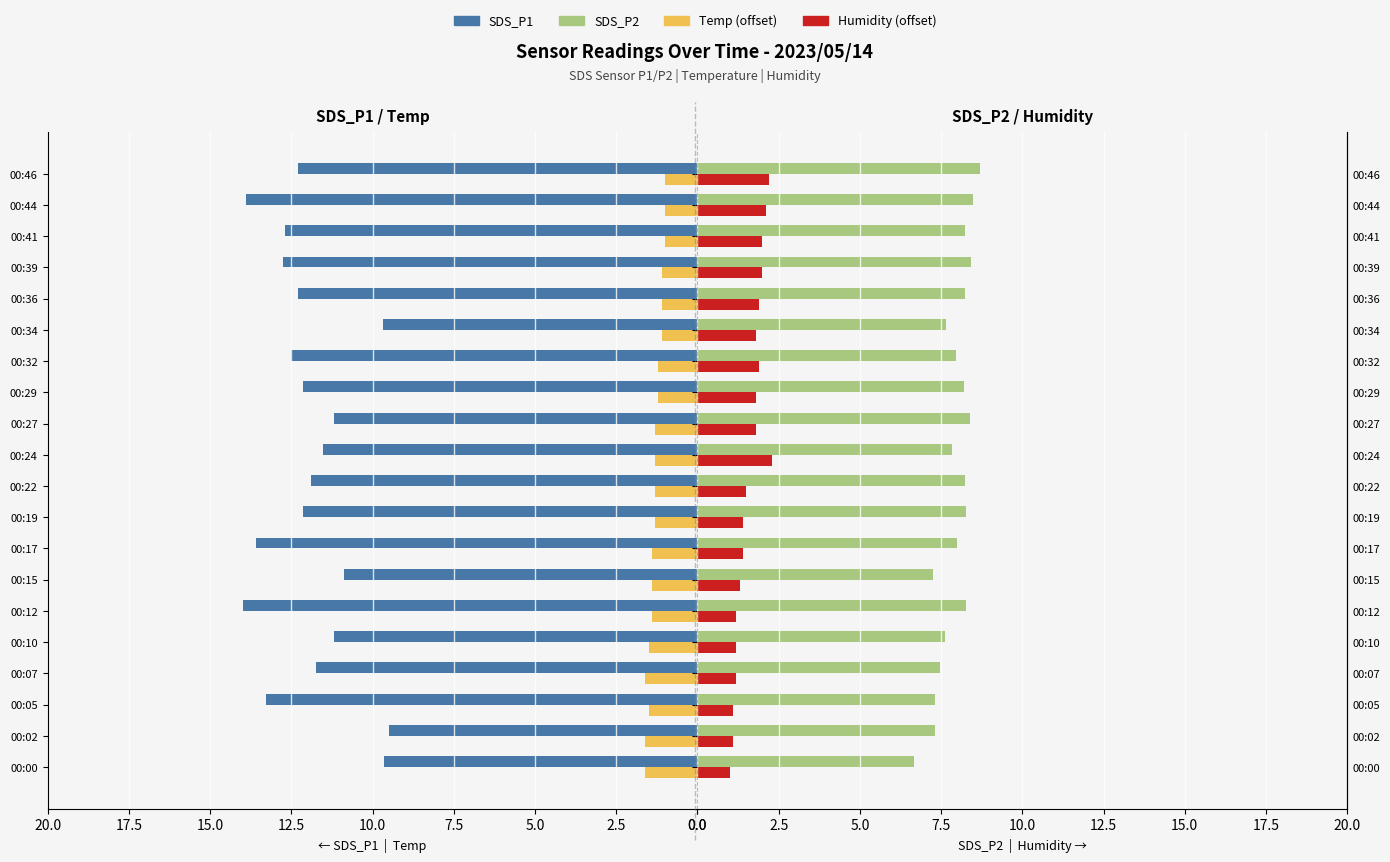

List the series in order of their peak value, lowest first.

Temp, Humidity, SDS_P2, SDS_P1